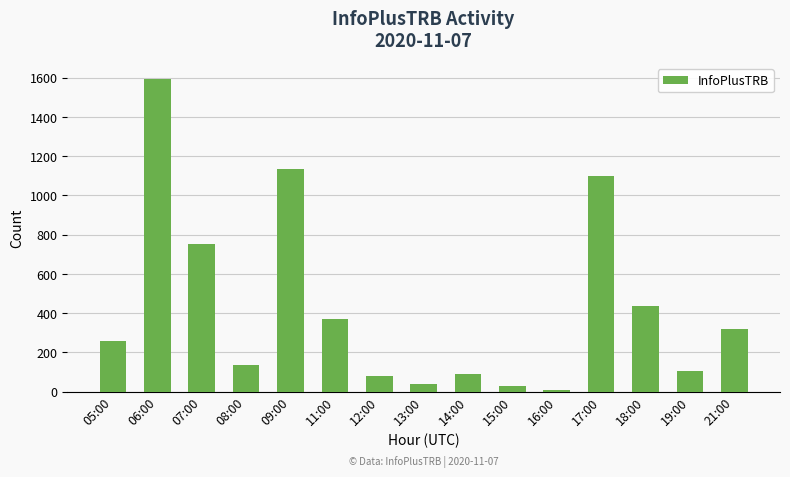

Reading left to right, list all the values displayed in this chart.

257	1595	754	134	1133	371	78	41	92	30	7	1100	439	108	321